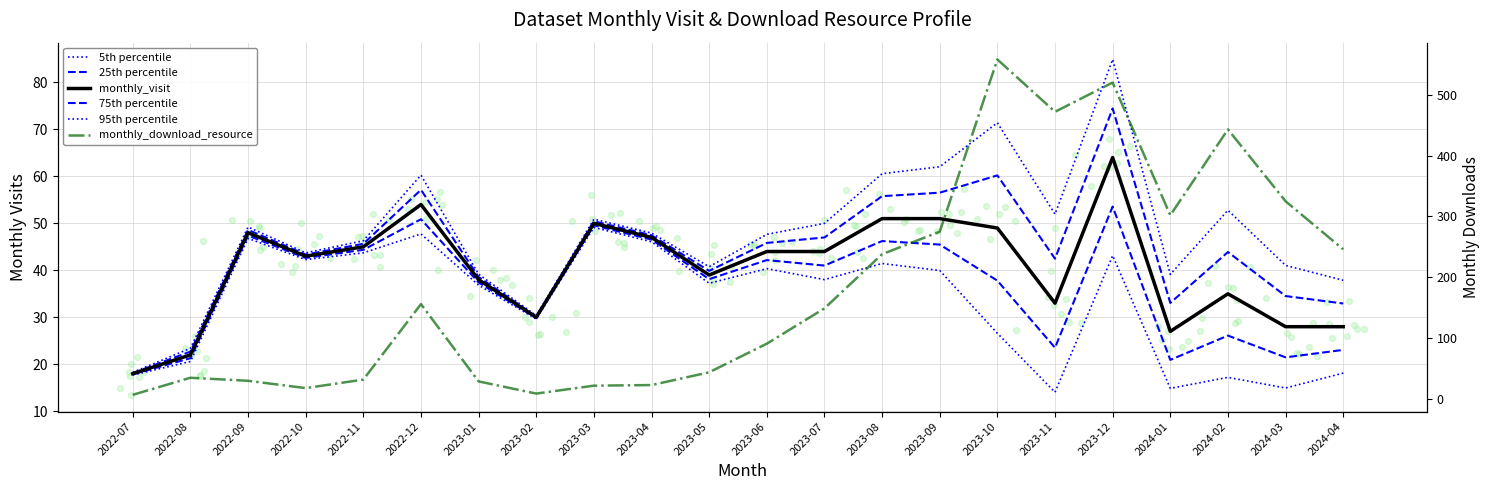

Which series contains the highest Y value?

monthly_download_resource